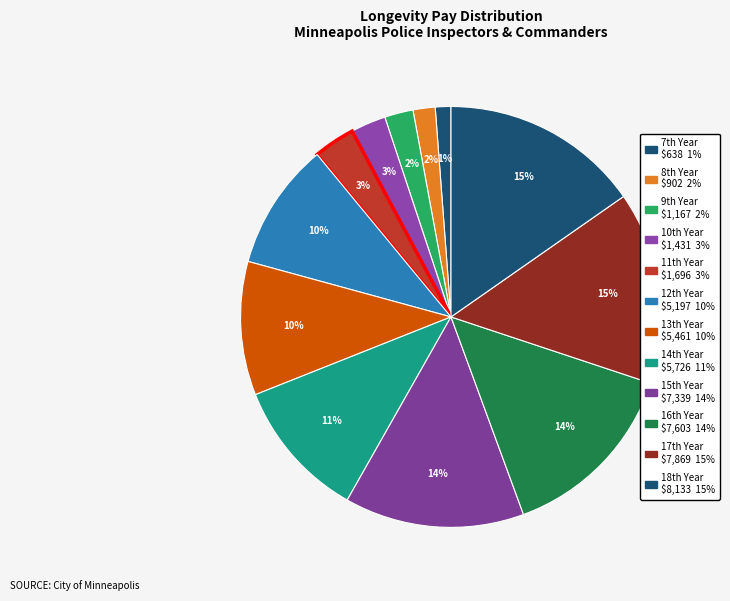

How many slices are in this pie chart?

12